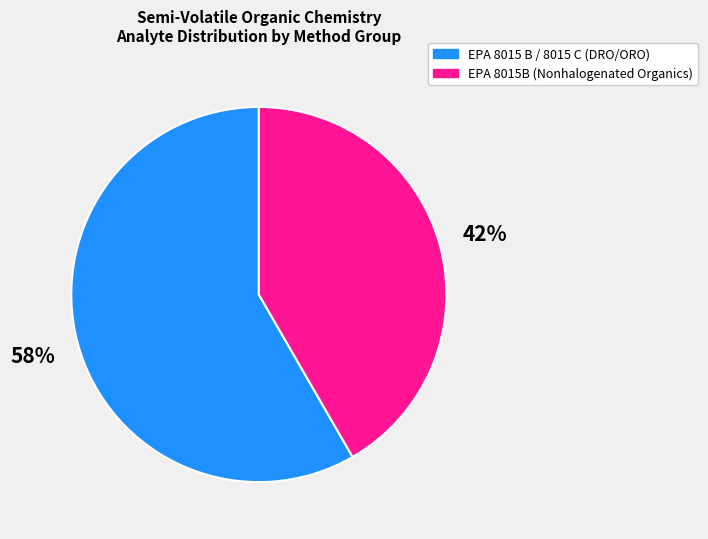

Is it true that EPA 8015 B / 8015 C (DRO/ORO) is 58% of the pie?

True